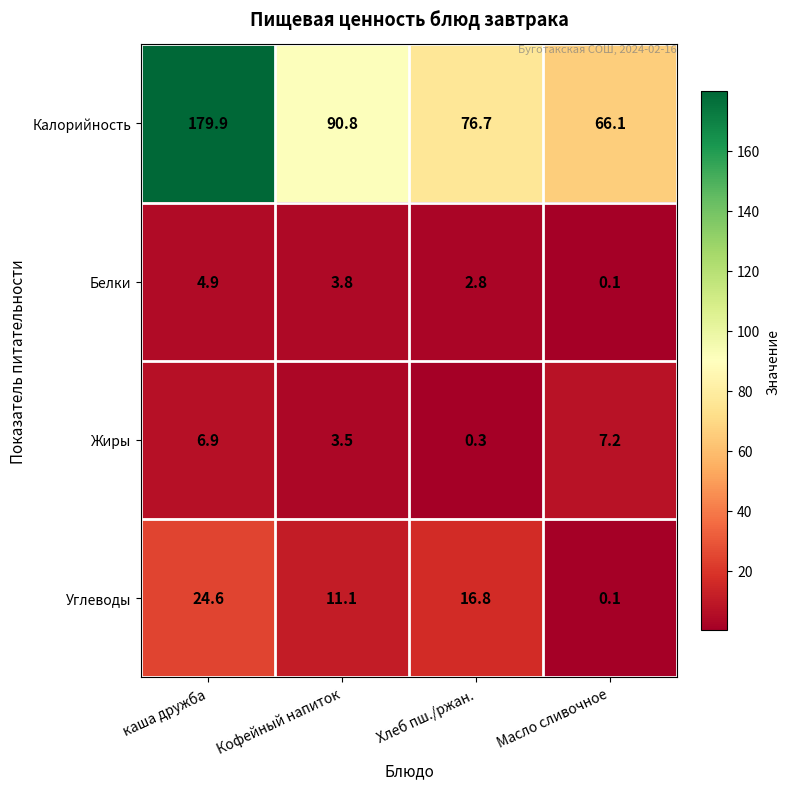

Which series has the widest spread of values?

Калорийность